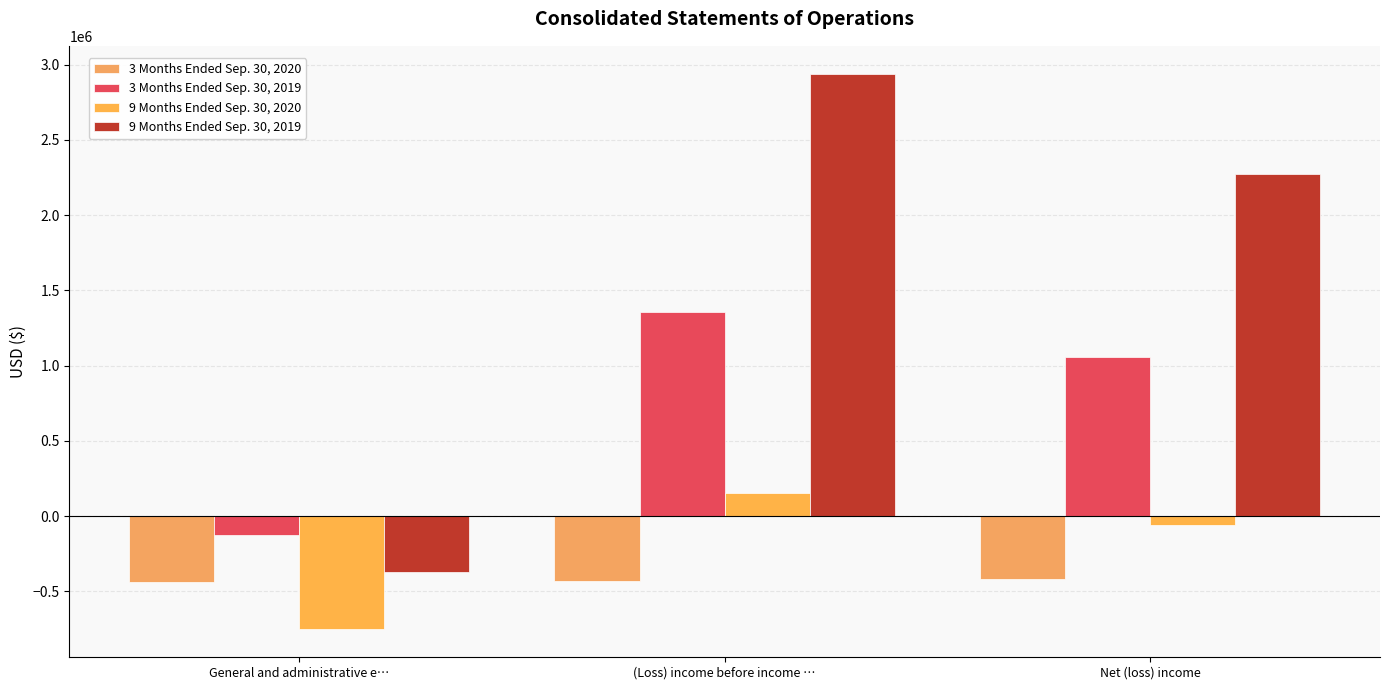

What is the label of the 3rd bar from the right?

General and administrative e…